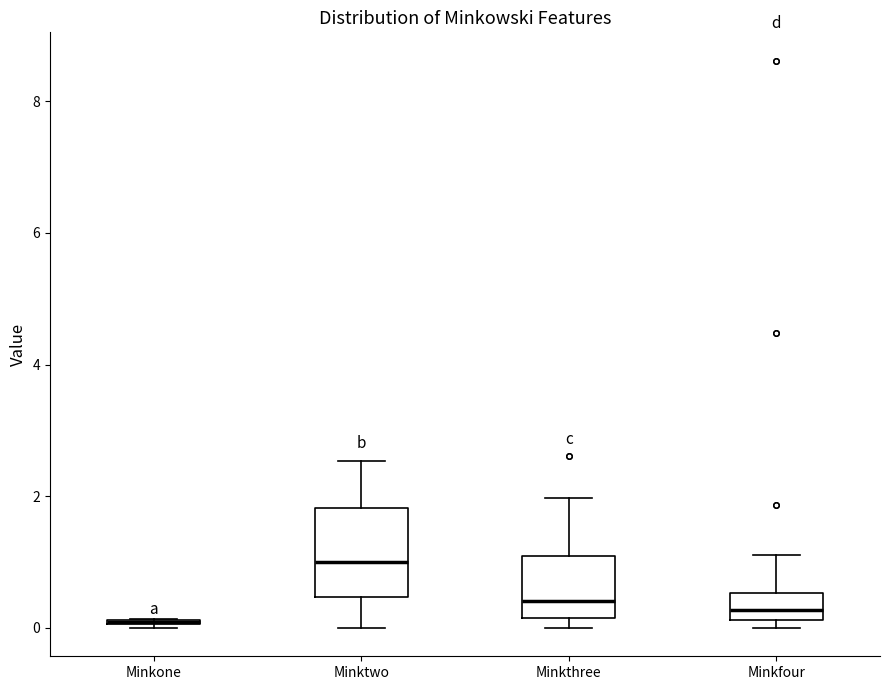

Where is the lower edge of the box for Minkfour on the y-axis? The values are not printed on the chart, so give them approximately, as read against the axis.

0.2